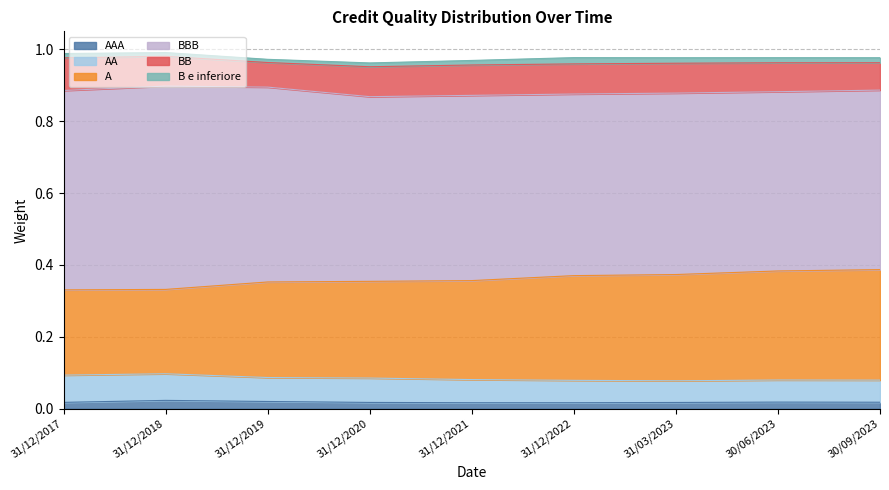

Which series changed the most between 31/12/2017 and 31/03/2023?

A